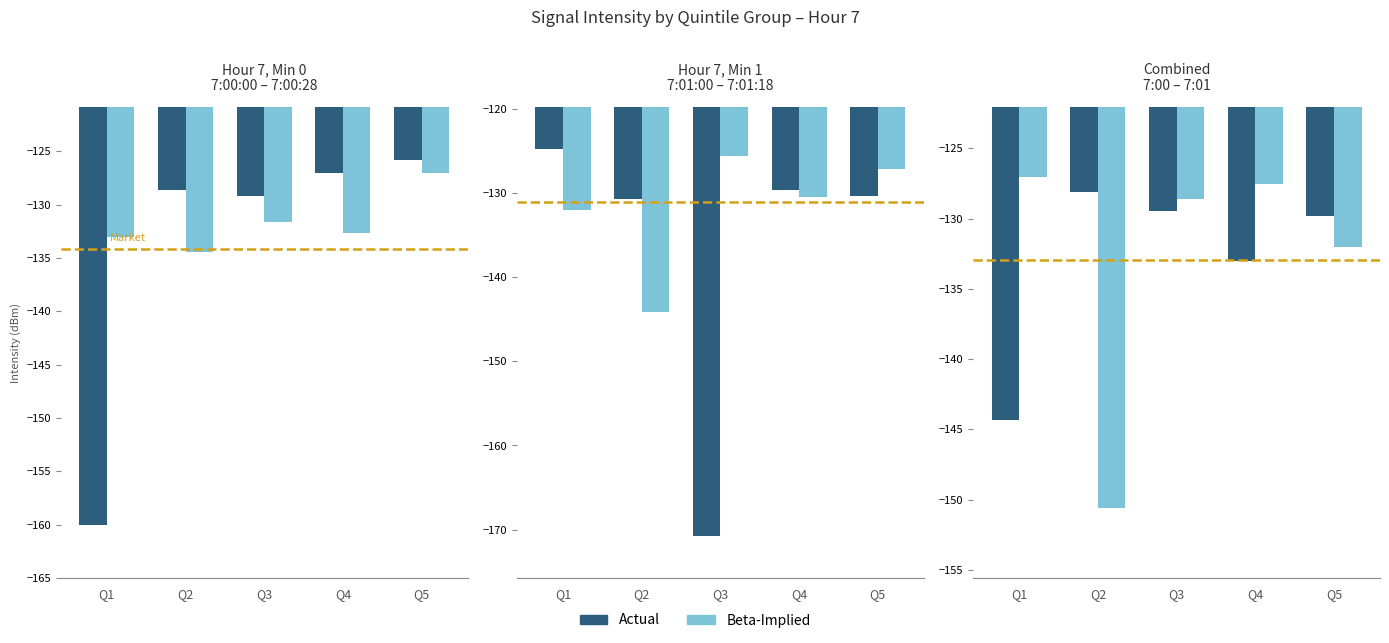

List the series in order of their peak value, highest first.

Beta-Implied, Actual